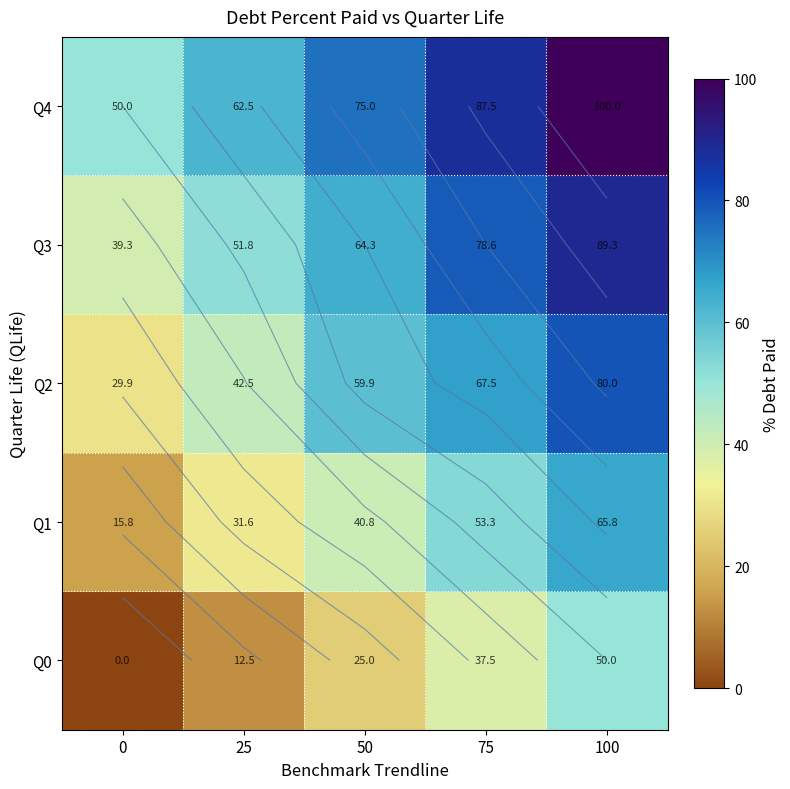

How many data points in Q1 are above 40?

3